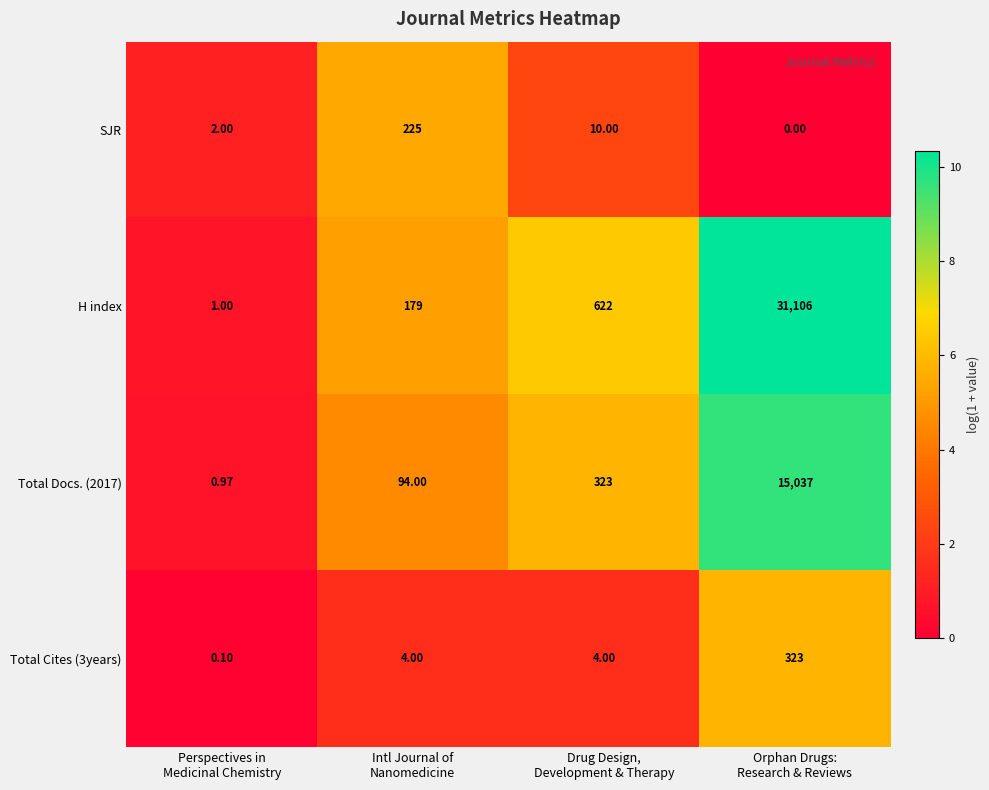

Which series has the largest range (max minus min)?

H index